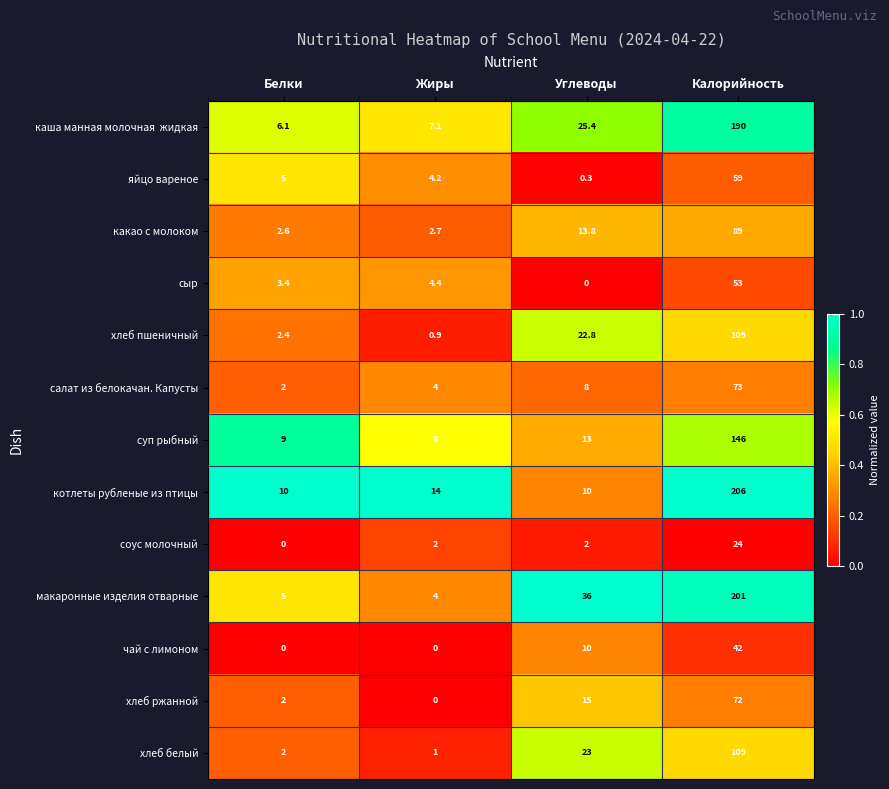

What is the spread (max minus min) of values at Углеводы?

36.0